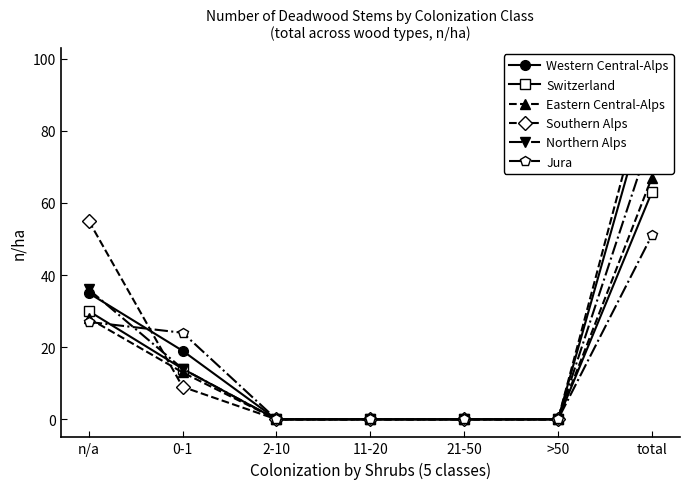

Which series has the largest range (max minus min)?

Southern Alps